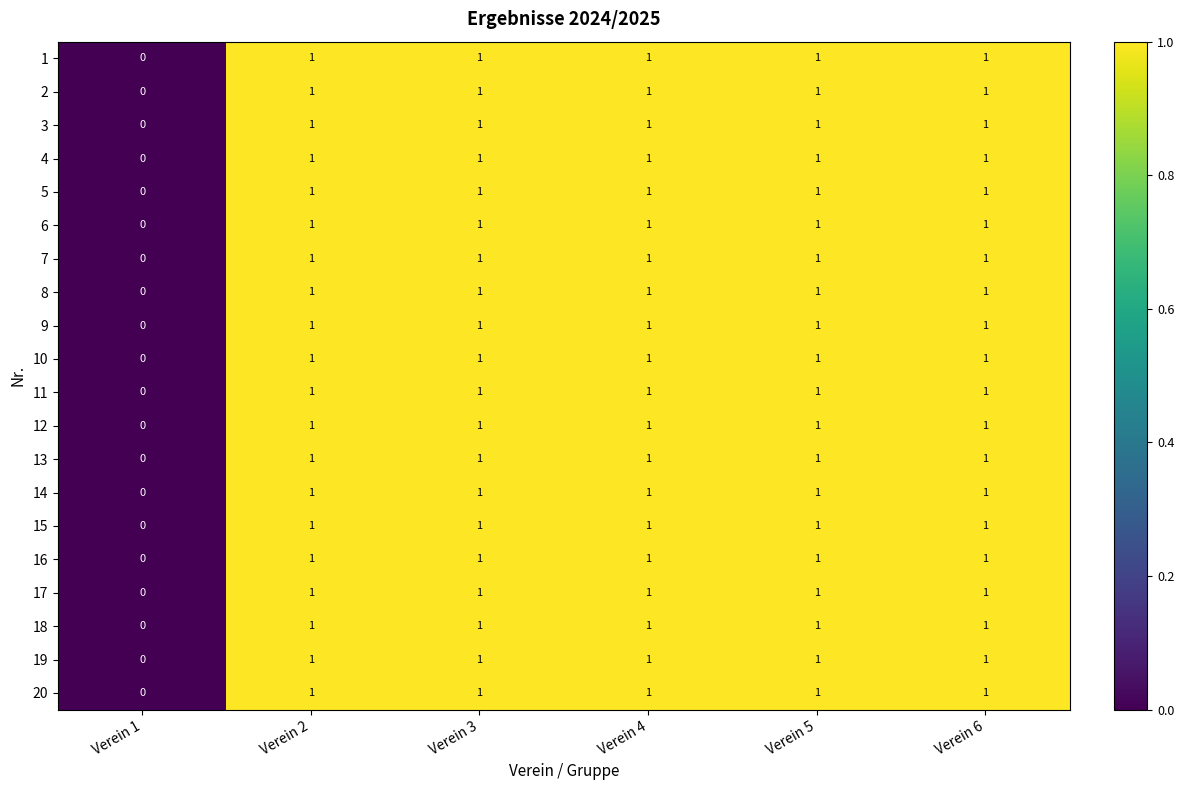

At which label is 4 closest to 0?

Verein 1